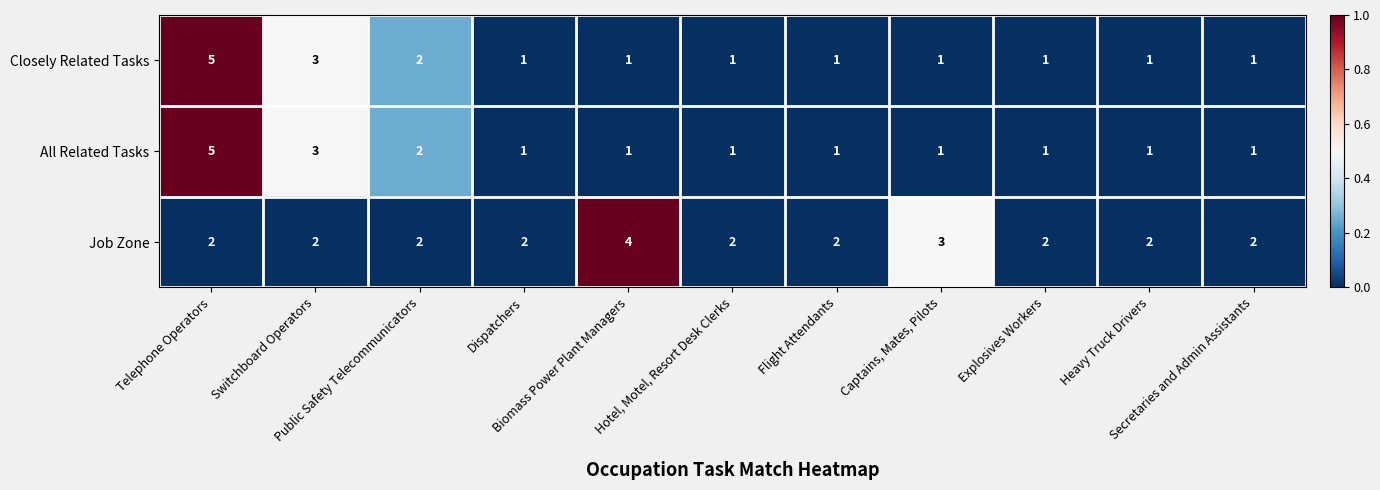

What is the maximum value for Job Zone?

4